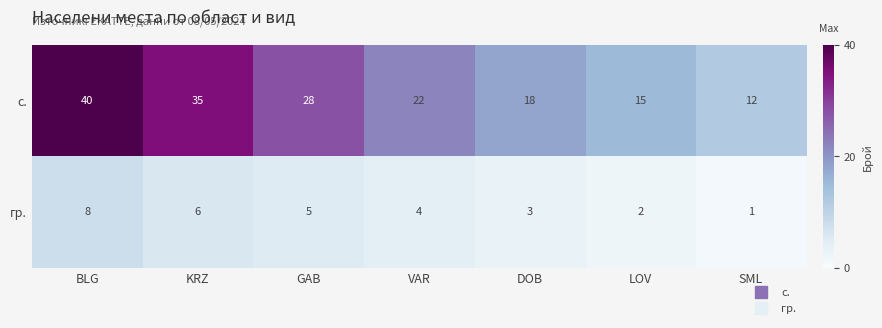

The value of с. at GAB is 10. True or false?

False